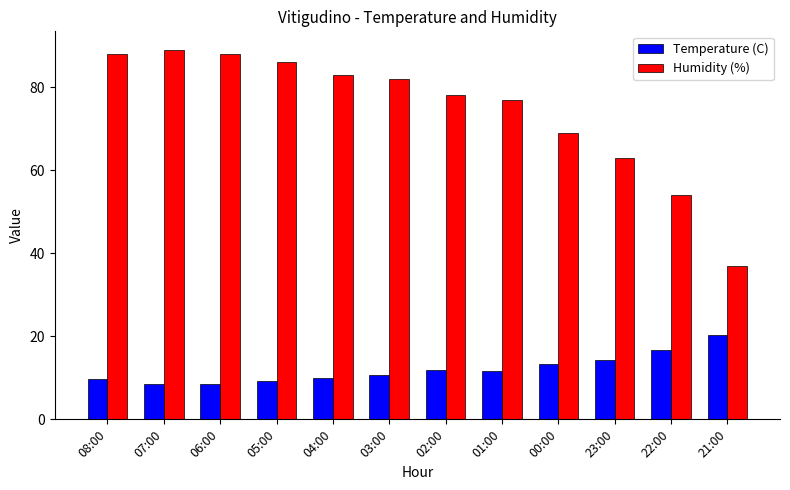

What is the highest value of the Temperature (C) series?

20.4